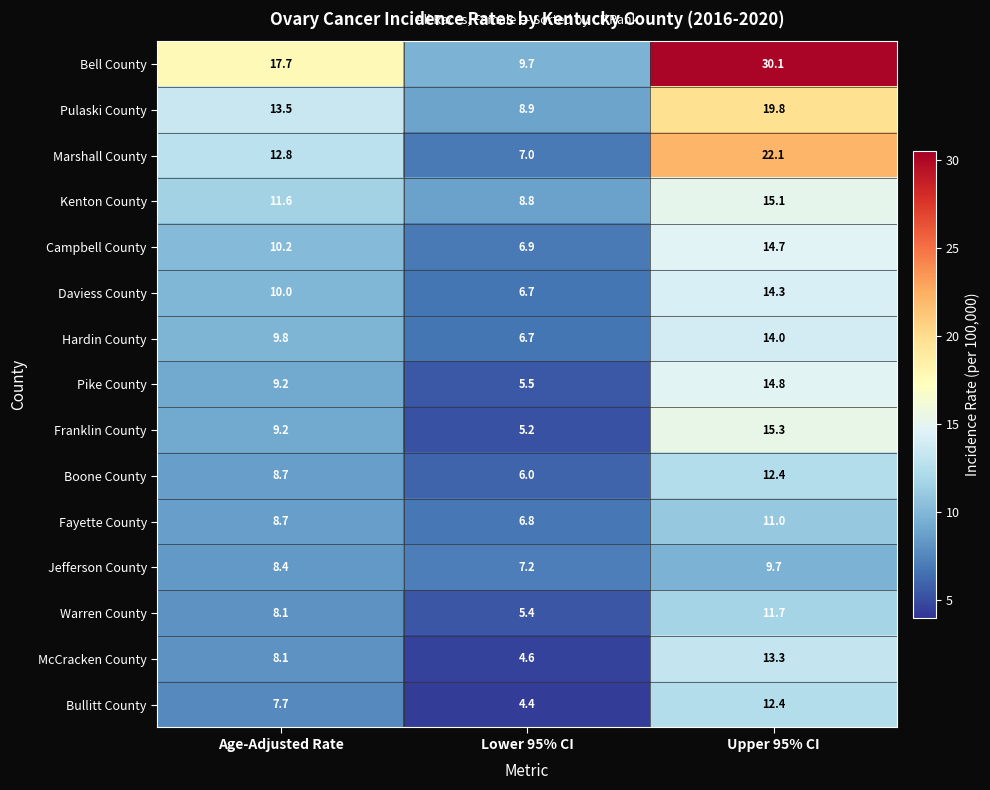

Which series changed the most between Lower 95% CI and Upper 95% CI?

Bell County